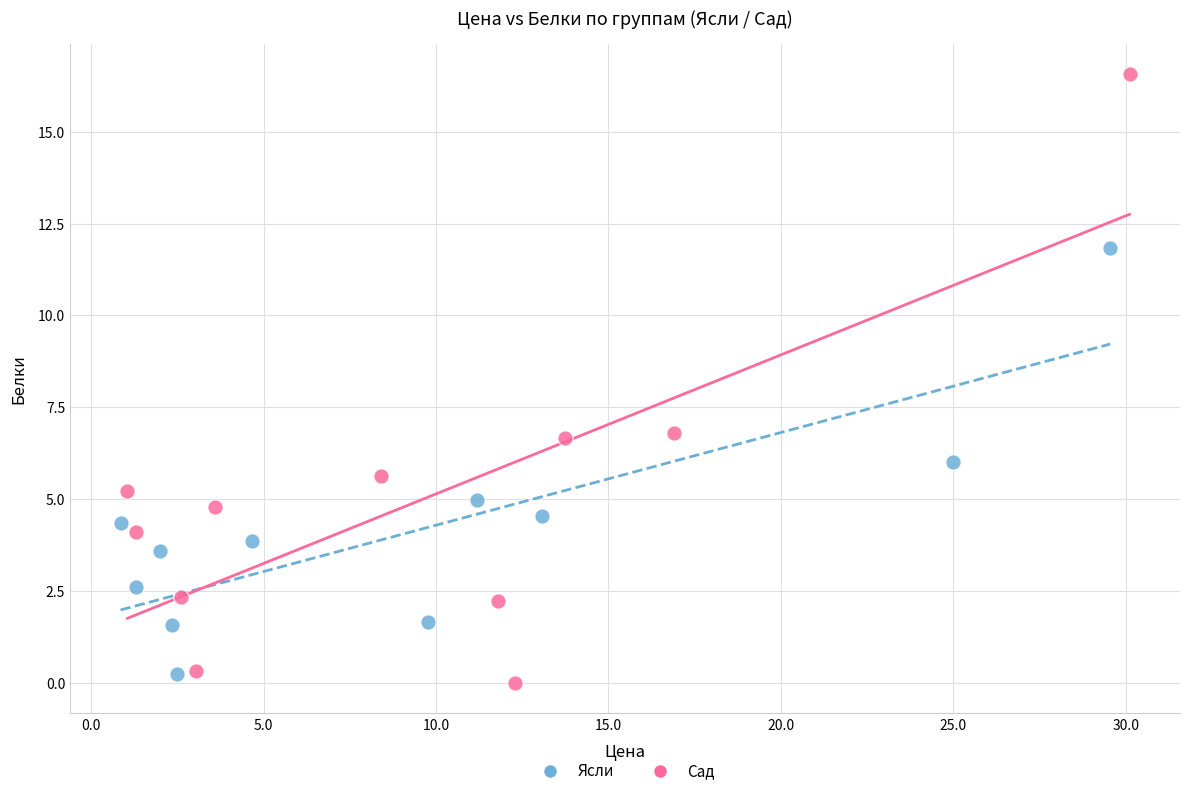

Which series has the widest spread of Y values?

Сад